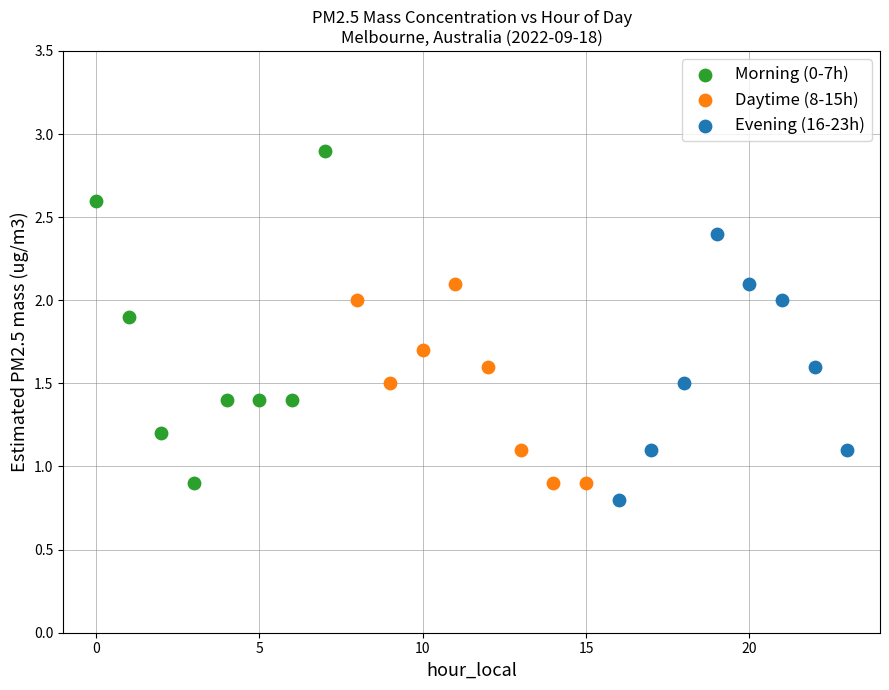

Which series has the widest spread of Y values?

Morning (0-7h)